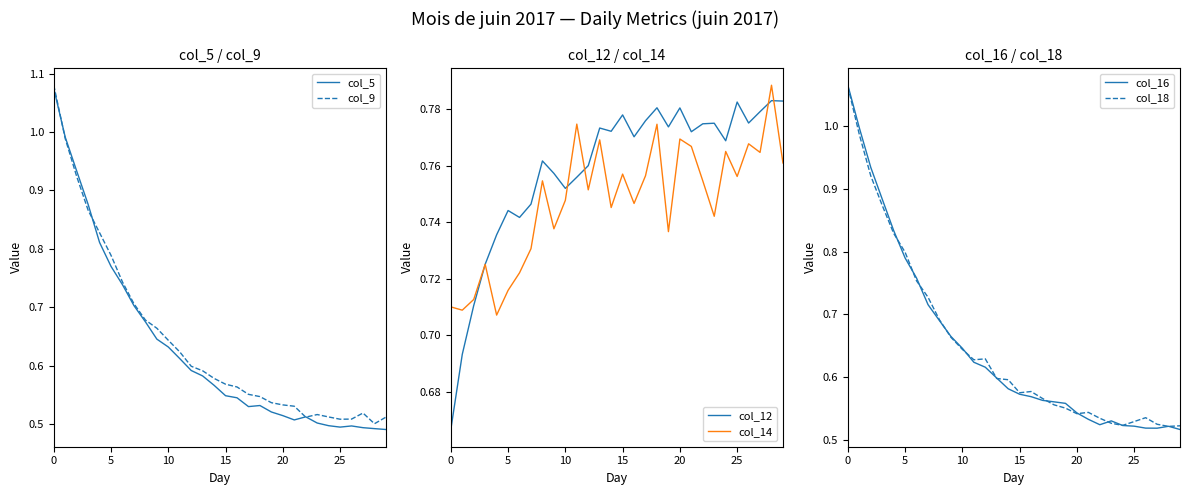

The col_5 series shows 0.5 at 25. True or false?

True